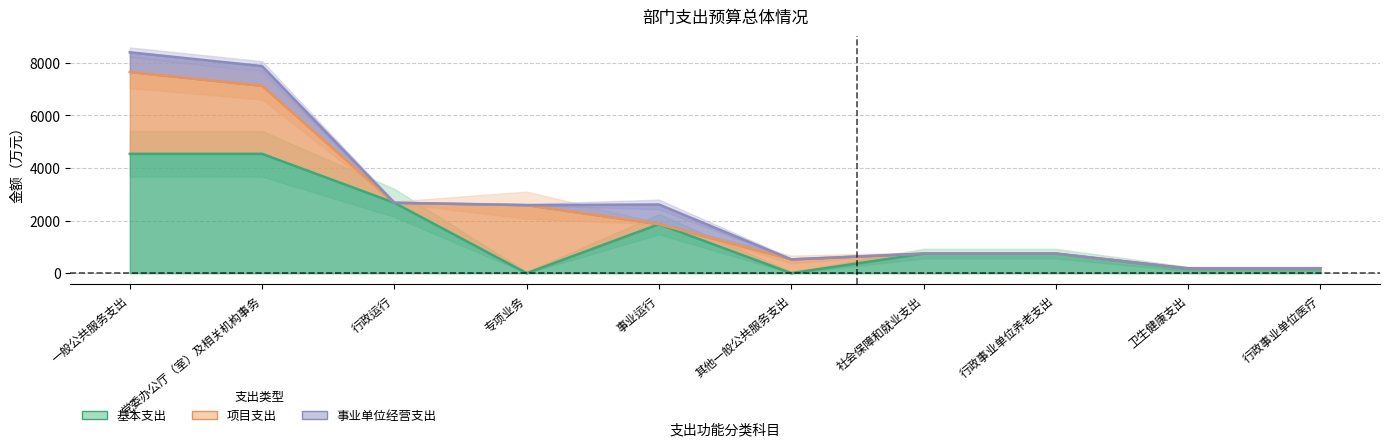

True or false: 基本支出 and 项目支出 cross at least once.

False